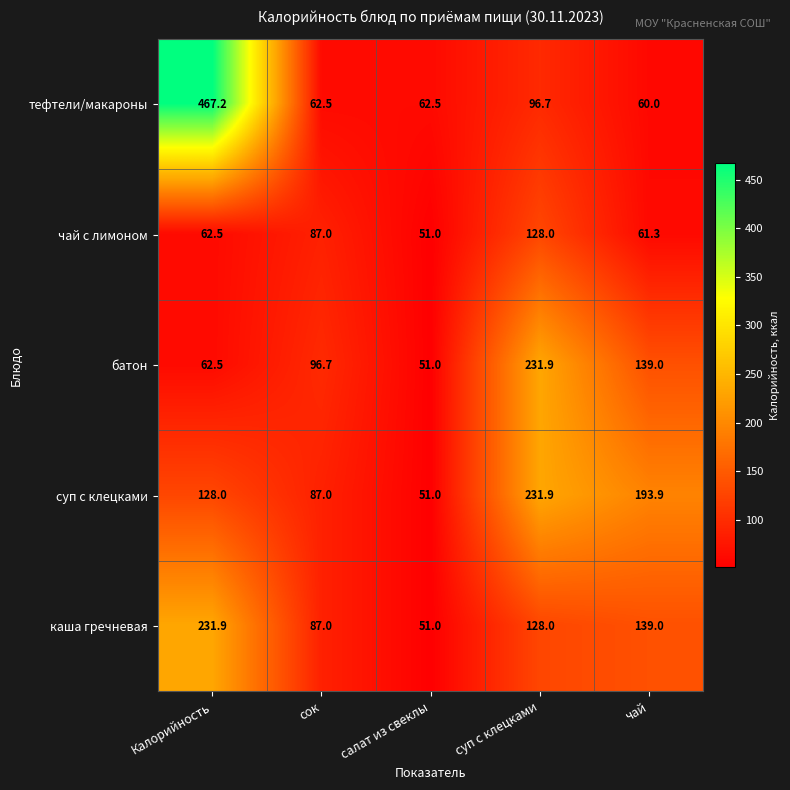

Rank the series by their average value, from lowest to highest.

чай с лимоном, батон, каша гречневая, суп с клецками, тефтели/макароны